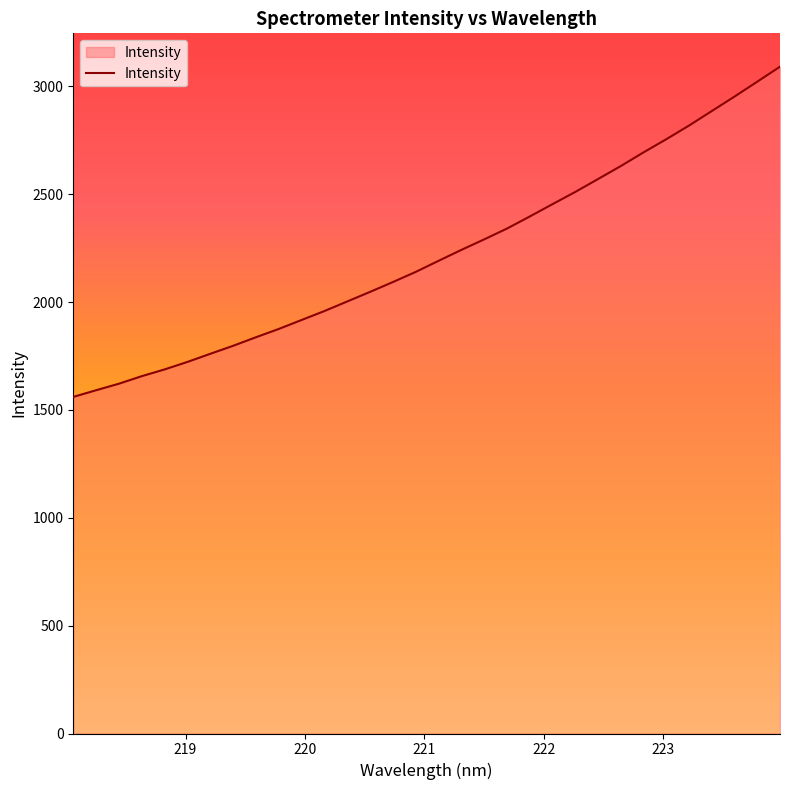

What is the sum of all values?

71106.0